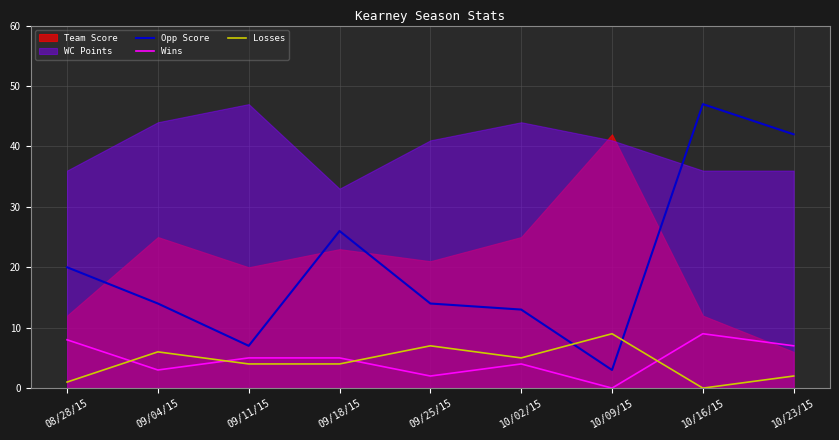

What is the sum of all Opp Score values?

186